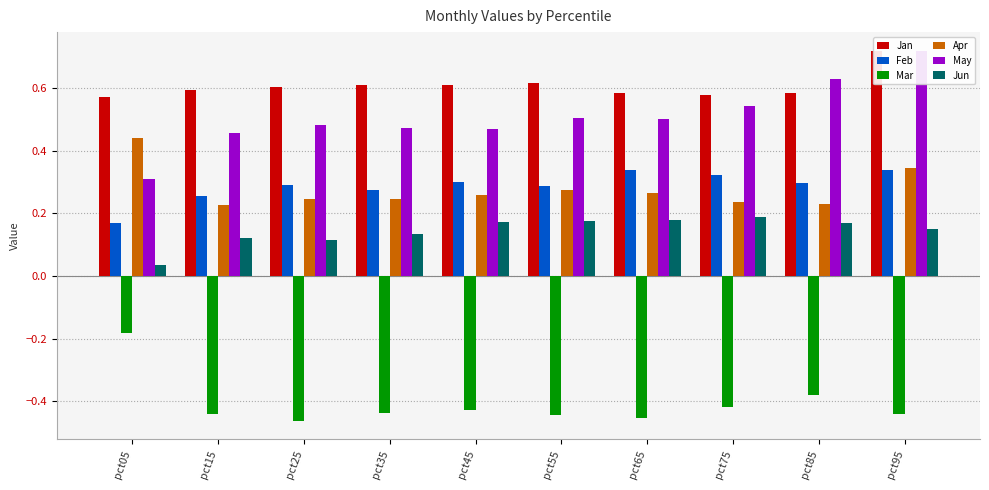

Reading left to right, what are all the values shown in this chart?

Jan: 0.6	0.6	0.6	0.6	0.6	0.6	0.6	0.6	0.6	0.7
Feb: 0.2	0.3	0.3	0.3	0.3	0.3	0.3	0.3	0.3	0.3
Mar: -0.2	-0.4	-0.5	-0.4	-0.4	-0.4	-0.5	-0.4	-0.4	-0.4
Apr: 0.4	0.2	0.2	0.2	0.3	0.3	0.3	0.2	0.2	0.3
May: 0.3	0.5	0.5	0.5	0.5	0.5	0.5	0.5	0.6	0.7
Jun: 0.0	0.1	0.1	0.1	0.2	0.2	0.2	0.2	0.2	0.2